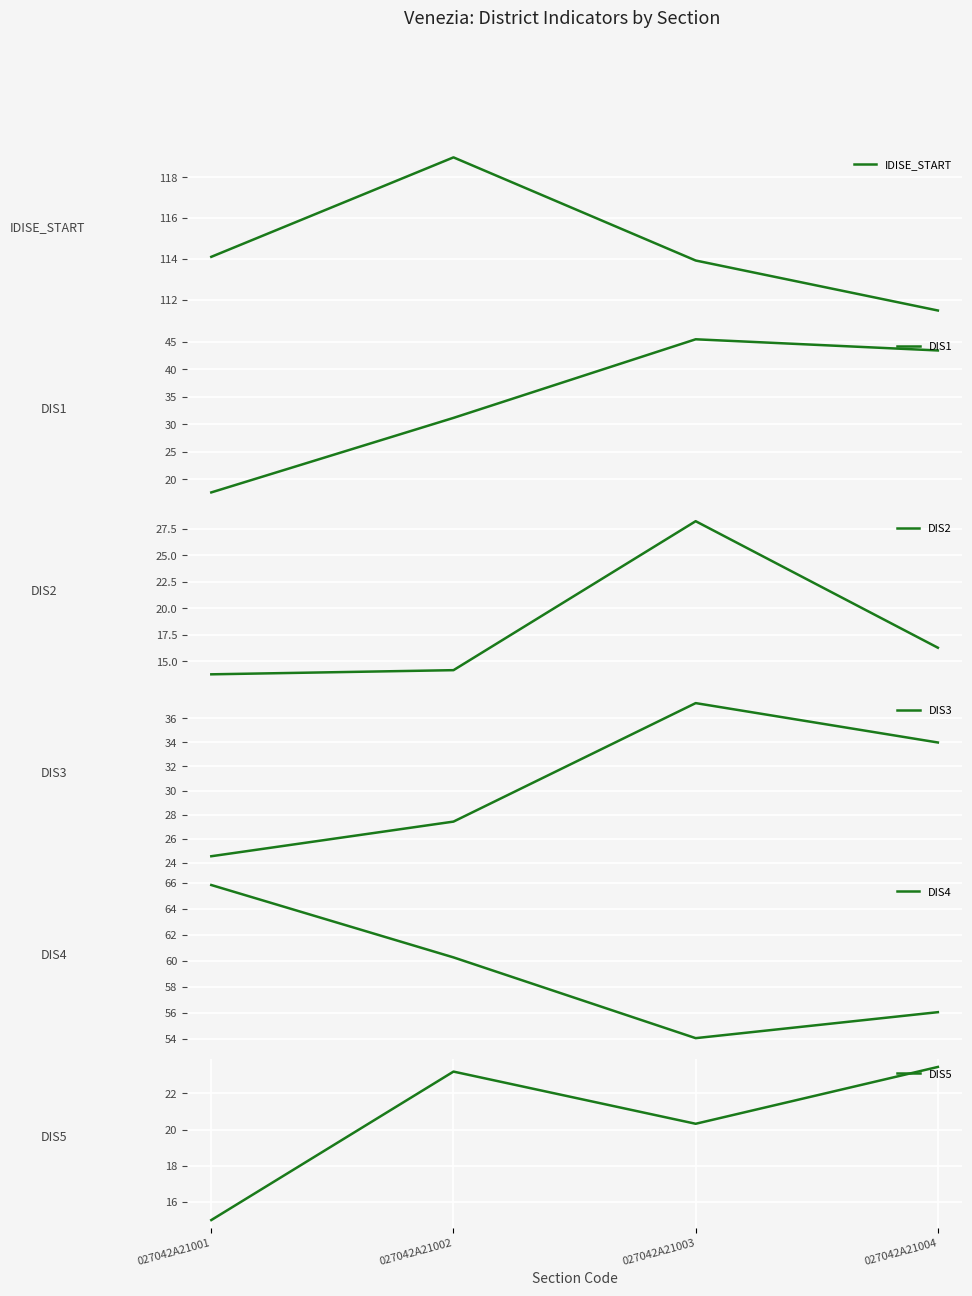

How many values in the DIS3 series exceed 33?

2